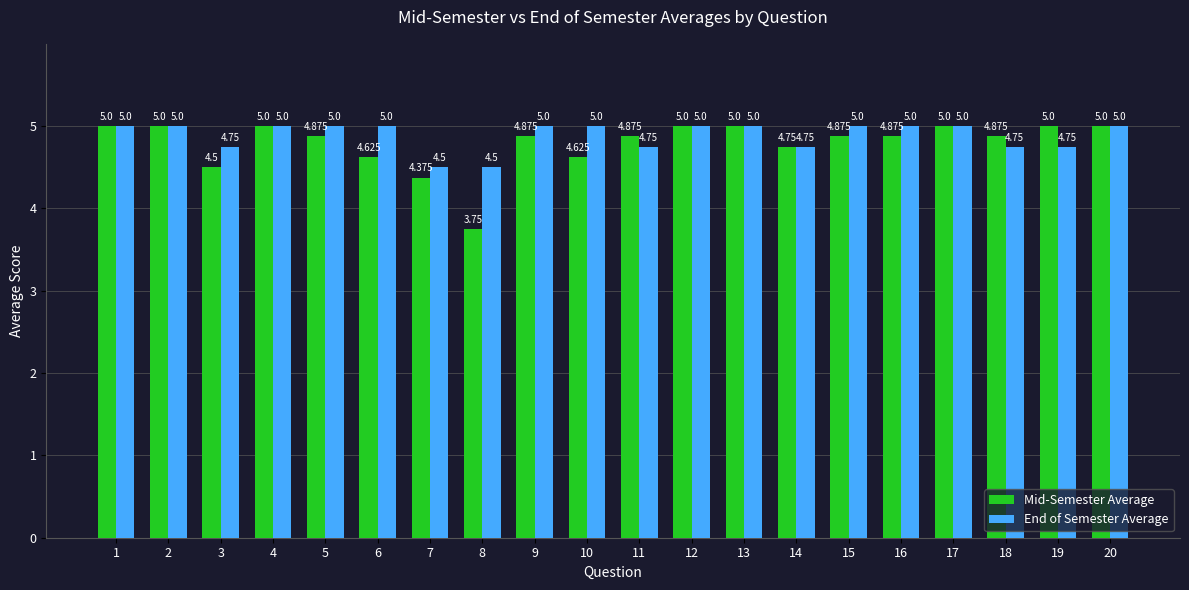

Is the value of End of Semester Average at 11 greater than the value of Mid-Semester Average at 1?

No